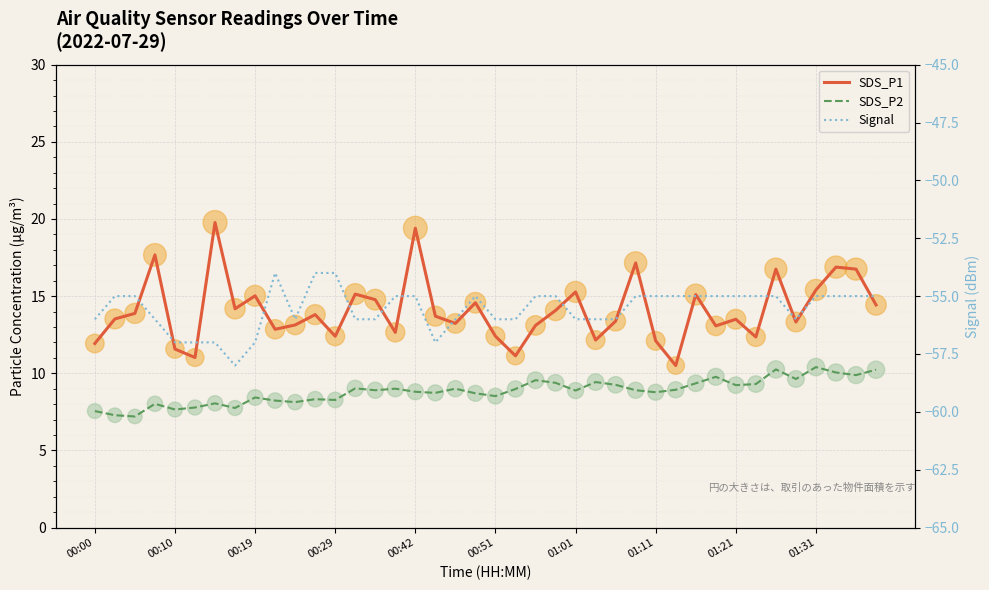

What are all the series names shown in the legend?

SDS_P1, SDS_P2, Signal